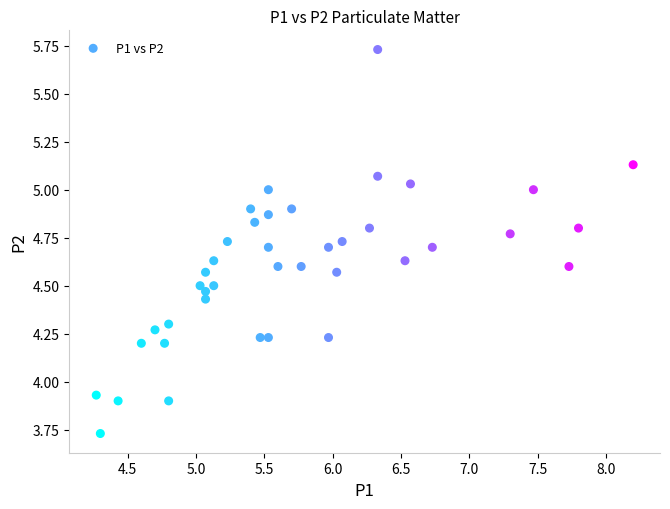

What is the range of Y values (max minus min)?

2.0